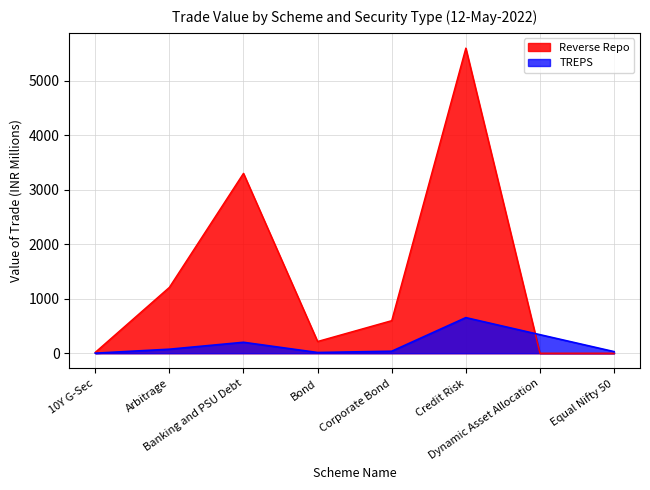

Rank the series by their maximum value, from lowest to highest.

TREPS, Reverse Repo